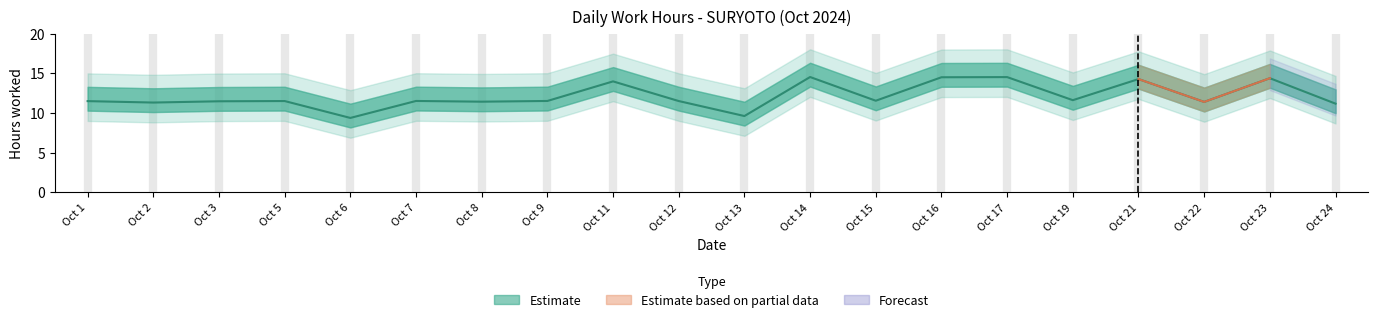

What is the maximum value shown in the chart?

14.5